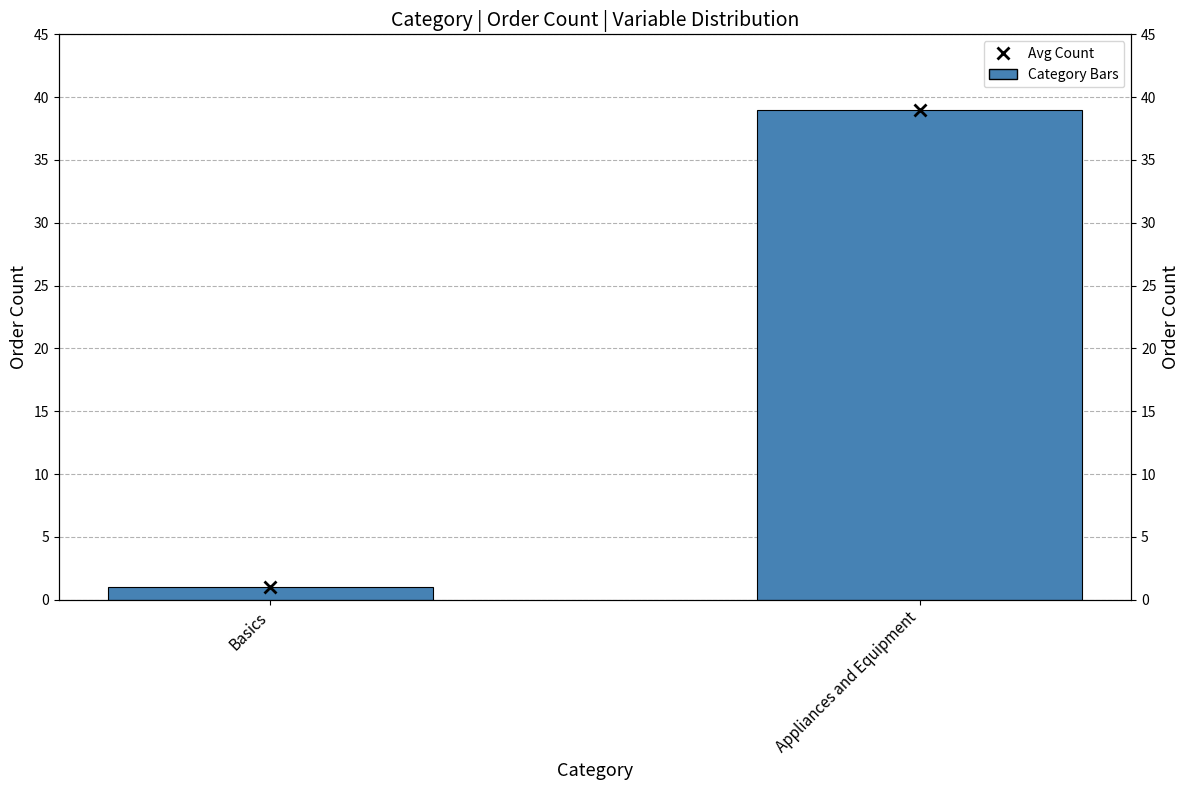

The chart shows a value of 1 at Basics. True or false?

False